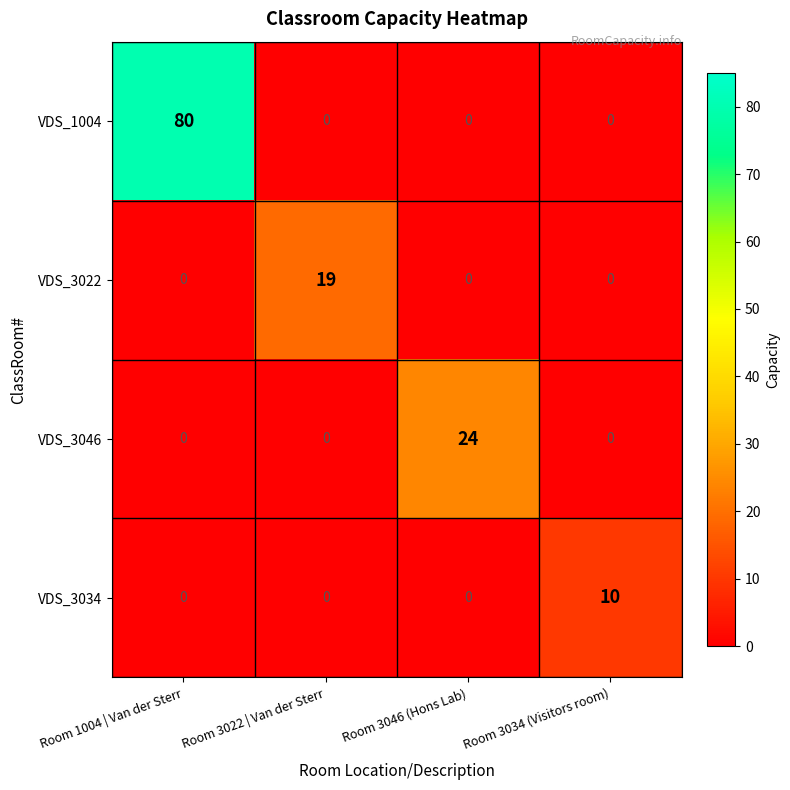

What is the total value across all series at Room 1004 | Van der Sterr?

80